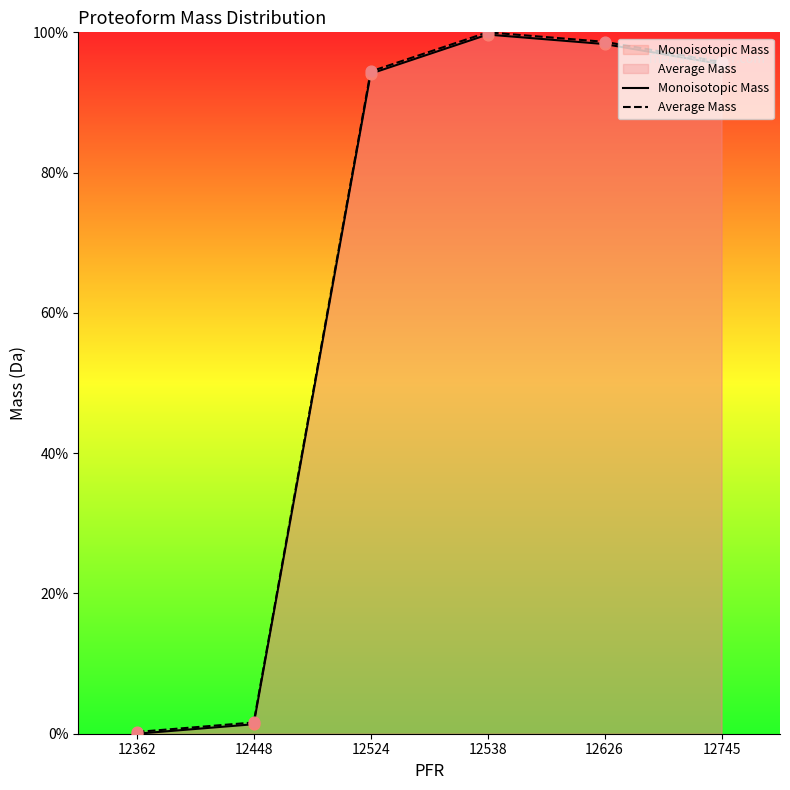

Which series has the largest Y range (max minus min)?

Average Mass